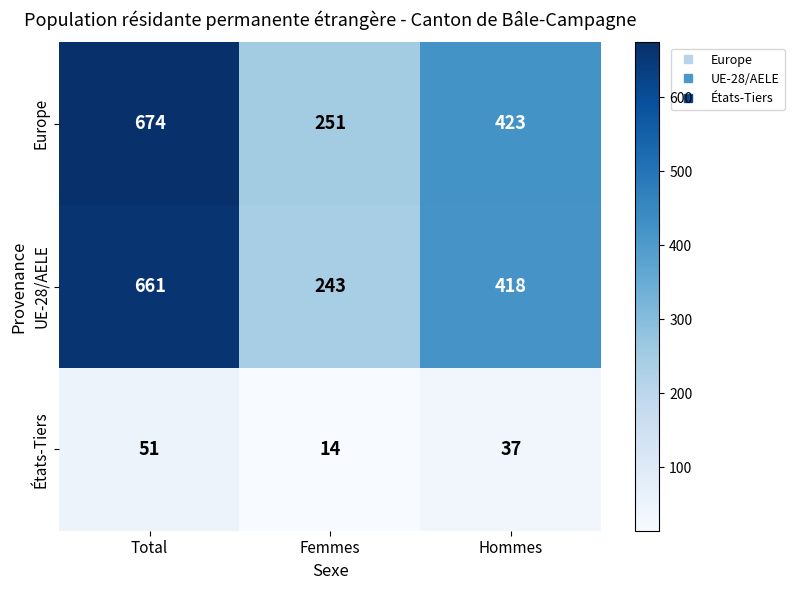

Reading right to left, transcribe all the data shown in this chart.

Europe: Hommes=423	Femmes=251	Total=674
UE-28/AELE: Hommes=418	Femmes=243	Total=661
États-Tiers: Hommes=37	Femmes=14	Total=51